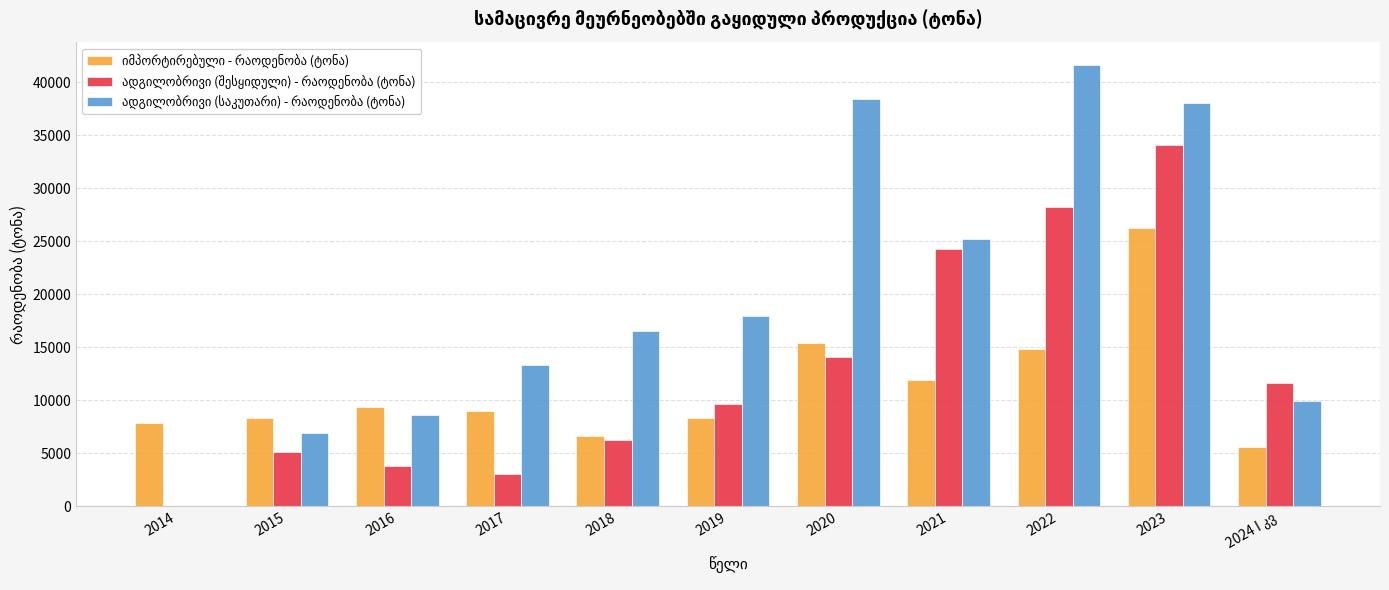

At which category is the sum across all series the highest?

2023